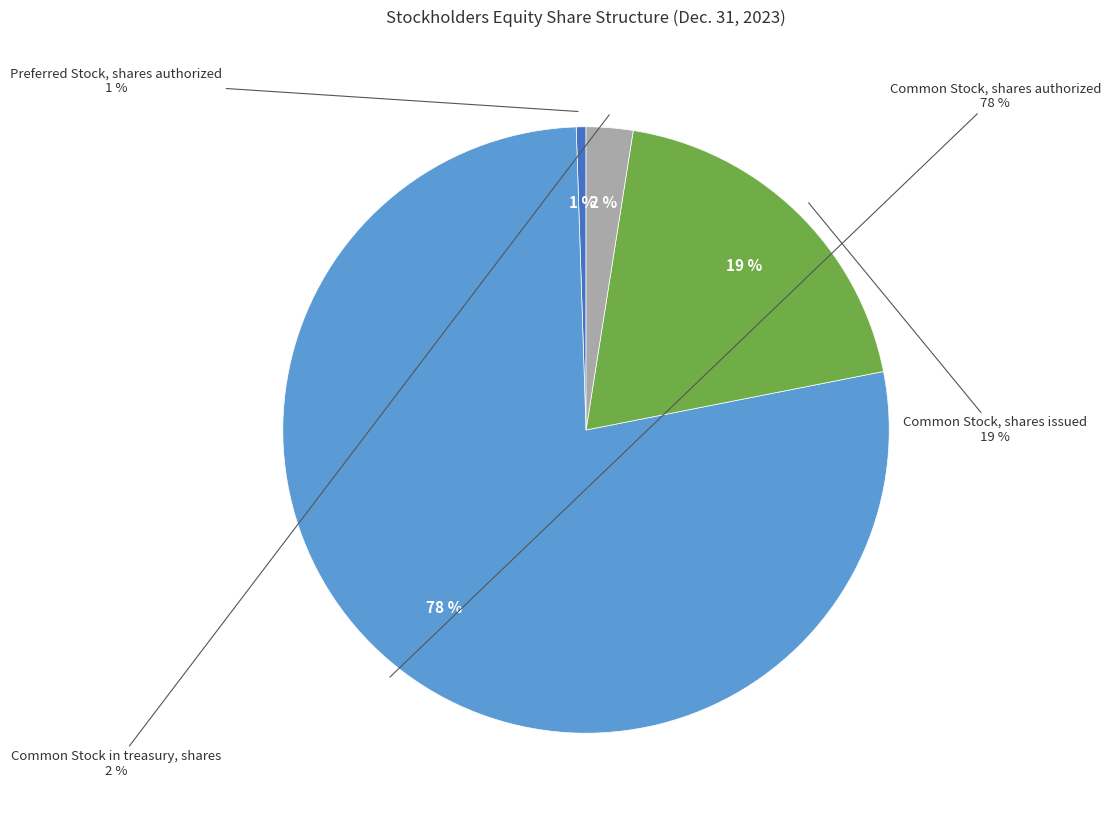

To the nearest percent, what percentage of the pie is Common Stock in treasury, shares?

2%